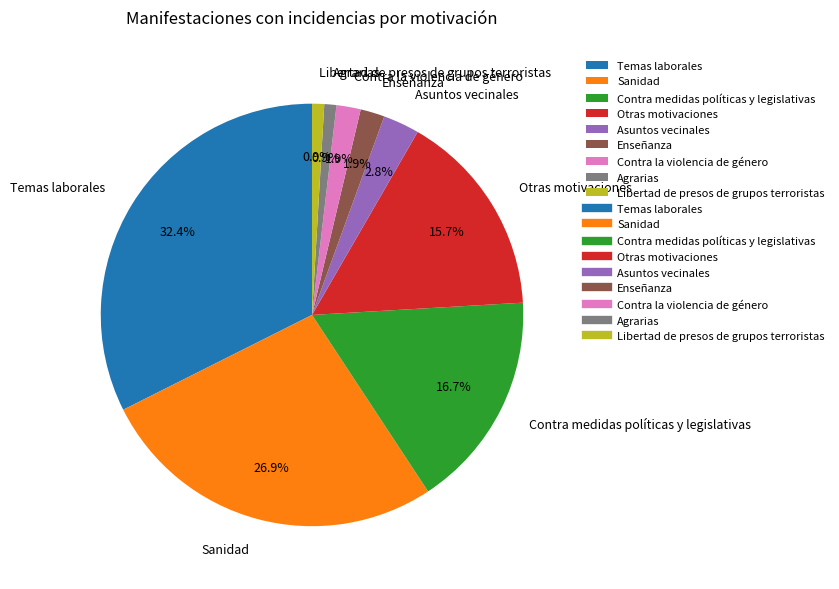

What is the ratio of the value at Enseñanza to the value at Sanidad?

0.1